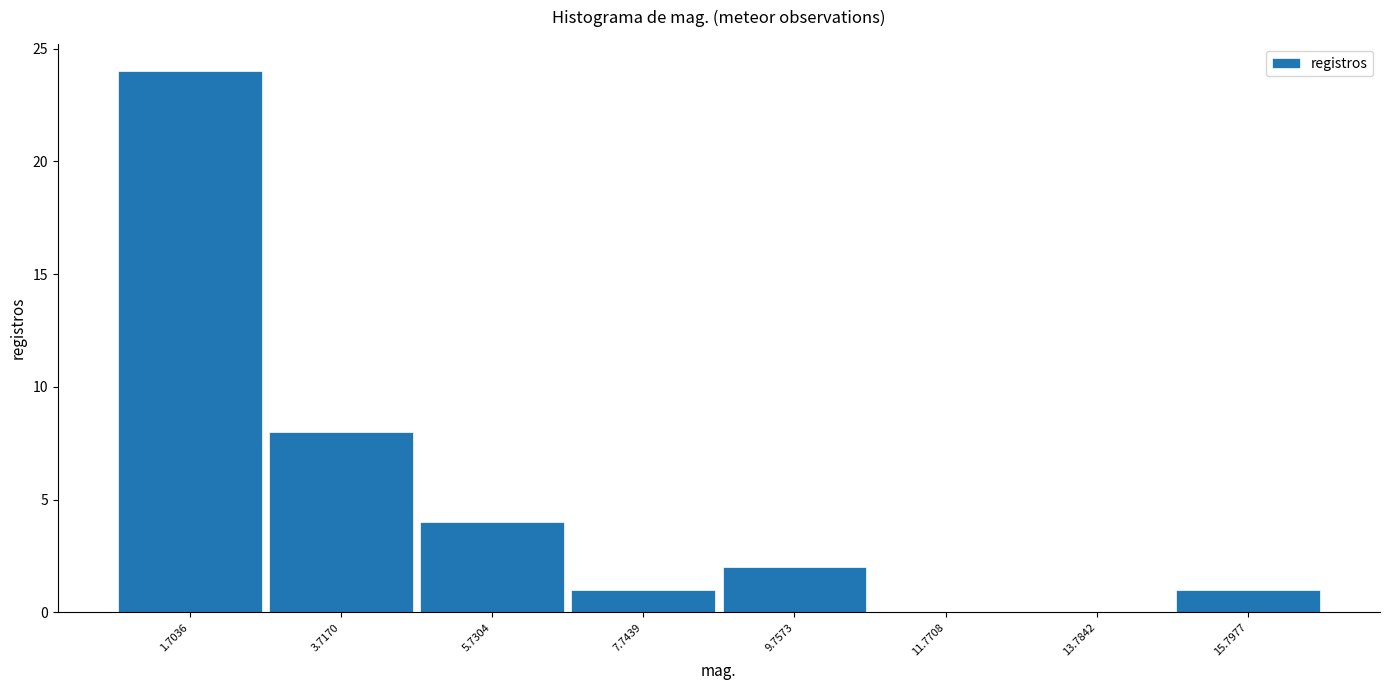

Over which range of the x-axis is the bar tallest?

0.5 to 2.5